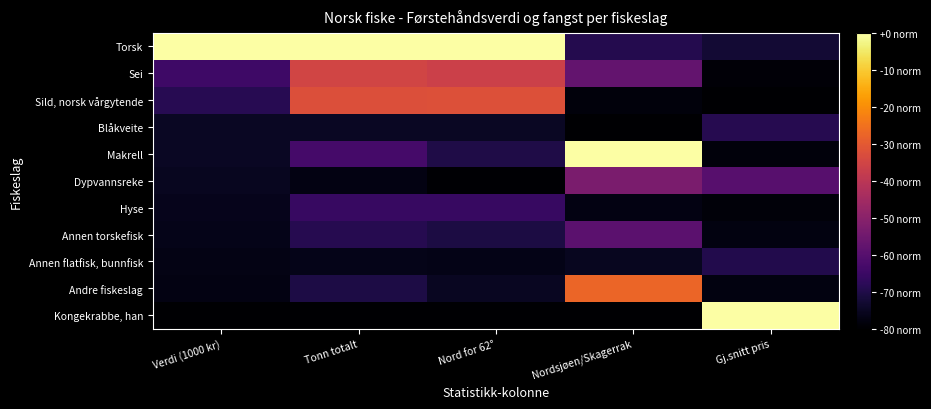

Reading right to left, transcribe all the data shown in this chart.

Torsk: Gj.snitt pris=0.1	Nordsjøen/Skagerrak=0.1	Nord for 62°=1.0	Tonn totalt=1.0	Verdi (1000 kr)=1.0
Sei: Gj.snitt pris=0.0	Nordsjøen/Skagerrak=0.3	Nord for 62°=0.5	Tonn totalt=0.6	Verdi (1000 kr)=0.2
Sild, norsk vårgytende: Gj.snitt pris=0.0	Nordsjøen/Skagerrak=0.0	Nord for 62°=0.6	Tonn totalt=0.6	Verdi (1000 kr)=0.1
Blåkveite: Gj.snitt pris=0.1	Nordsjøen/Skagerrak=0.0	Nord for 62°=0.1	Tonn totalt=0.1	Verdi (1000 kr)=0.1
Makrell: Gj.snitt pris=0.0	Nordsjøen/Skagerrak=1.0	Nord for 62°=0.1	Tonn totalt=0.2	Verdi (1000 kr)=0.1
Dypvannsreke: Gj.snitt pris=0.3	Nordsjøen/Skagerrak=0.3	Nord for 62°=0.0	Tonn totalt=0.0	Verdi (1000 kr)=0.1
Hyse: Gj.snitt pris=0.0	Nordsjøen/Skagerrak=0.0	Nord for 62°=0.2	Tonn totalt=0.2	Verdi (1000 kr)=0.0
Annen torskefisk: Gj.snitt pris=0.0	Nordsjøen/Skagerrak=0.3	Nord for 62°=0.1	Tonn totalt=0.1	Verdi (1000 kr)=0.0
Annen flatfisk, bunnfisk: Gj.snitt pris=0.1	Nordsjøen/Skagerrak=0.1	Nord for 62°=0.0	Tonn totalt=0.0	Verdi (1000 kr)=0.0
Andre fiskeslag: Gj.snitt pris=0.0	Nordsjøen/Skagerrak=0.7	Nord for 62°=0.1	Tonn totalt=0.1	Verdi (1000 kr)=0.0
Kongekrabbe, han: Gj.snitt pris=1.0	Nordsjøen/Skagerrak=0.0	Nord for 62°=0.0	Tonn totalt=0.0	Verdi (1000 kr)=0.0